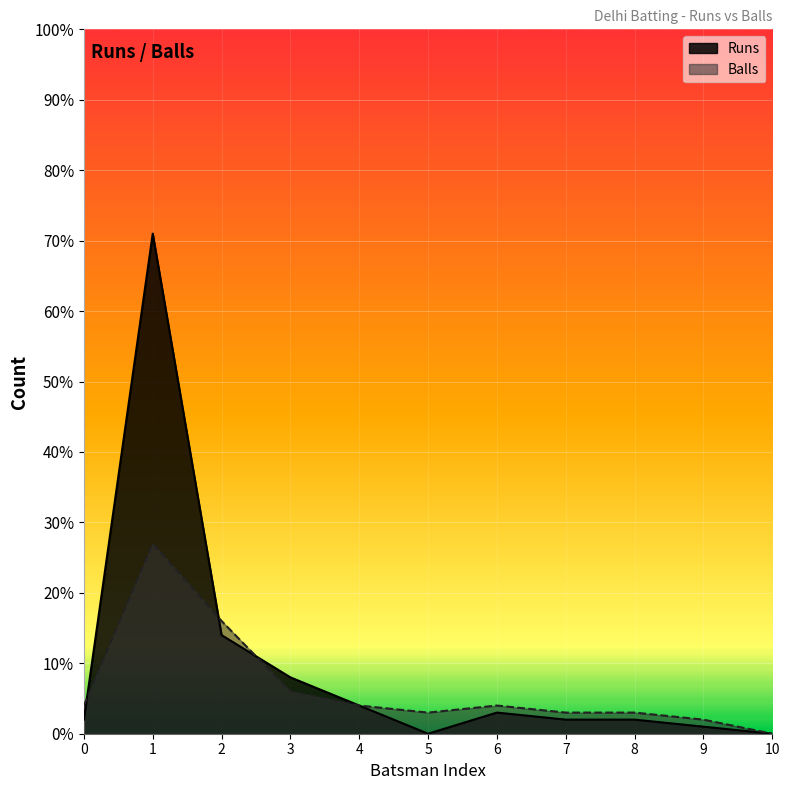

How many interior local valleys does the Balls series have?

1